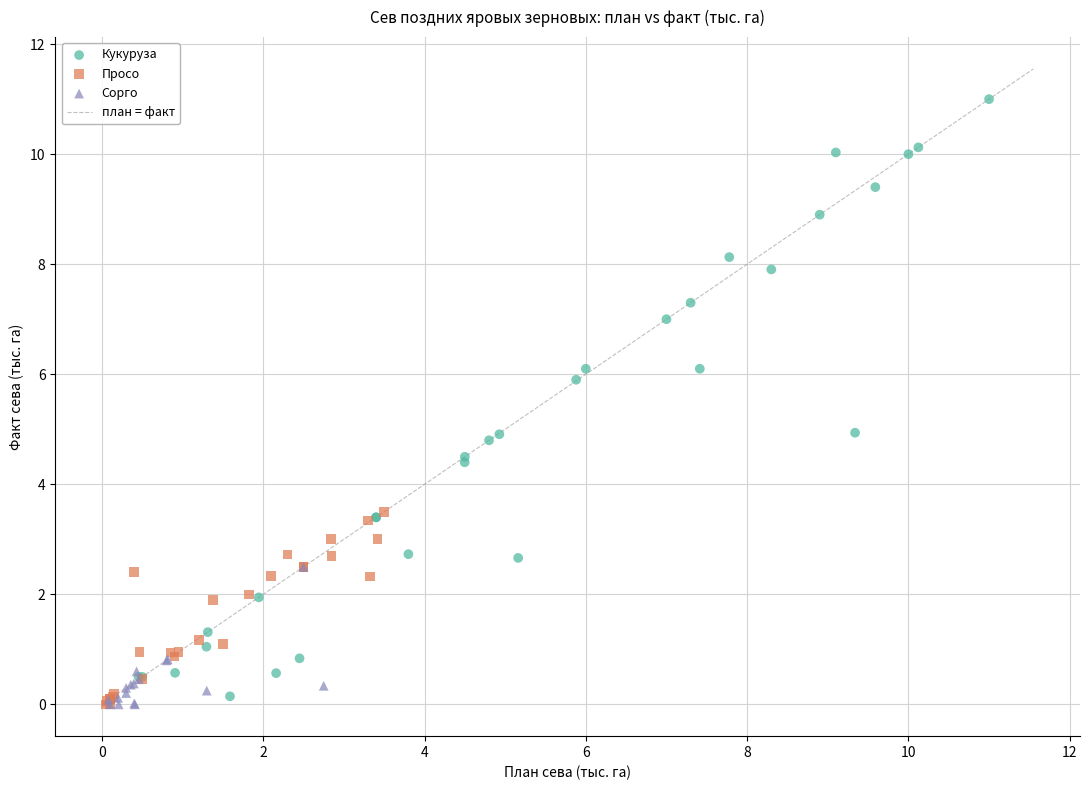

Which series reaches the maximum Y coordinate?

Кукуруза